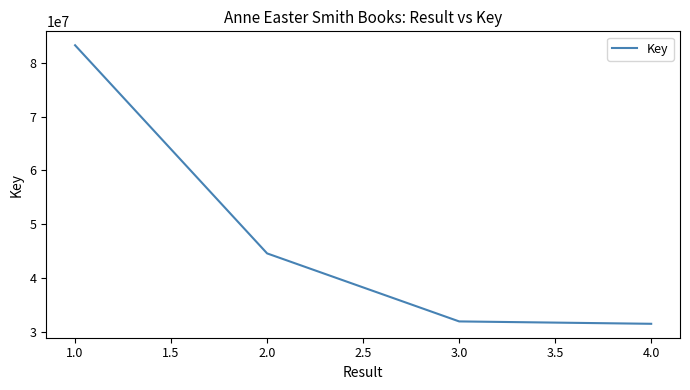

Where is the data nearest to the value 57381875?

2.0